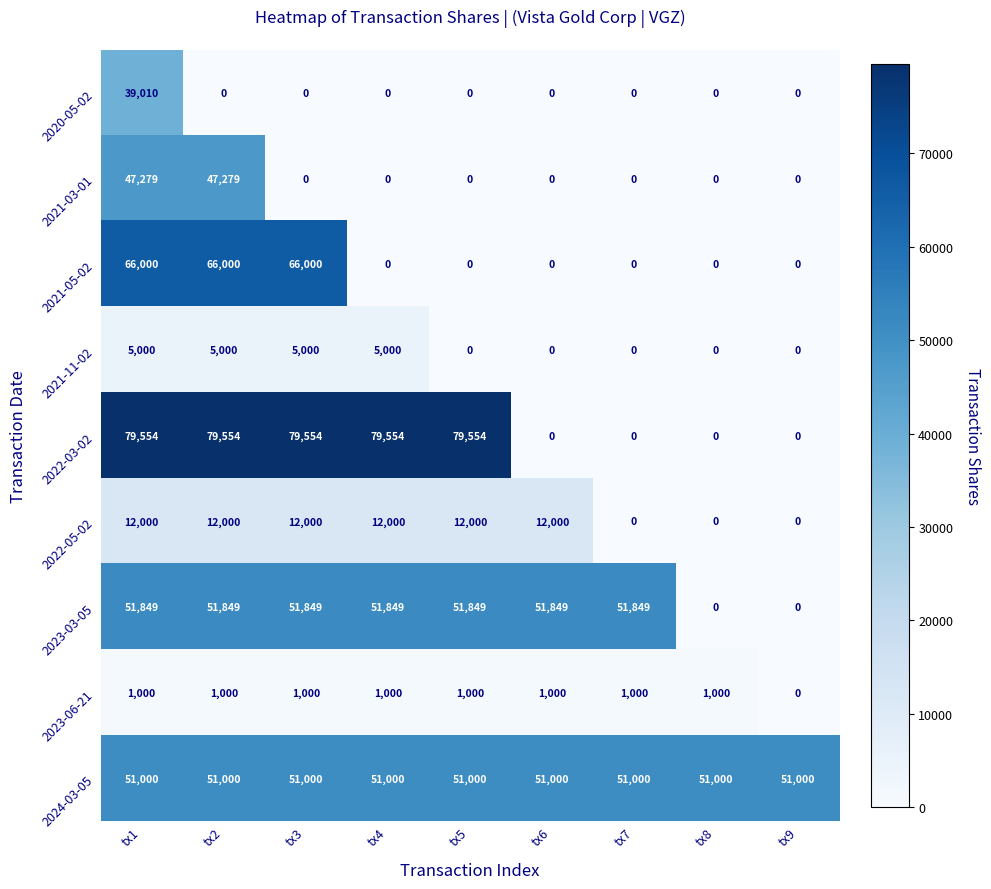

How many values in 2023-03-05 are above zero?

7